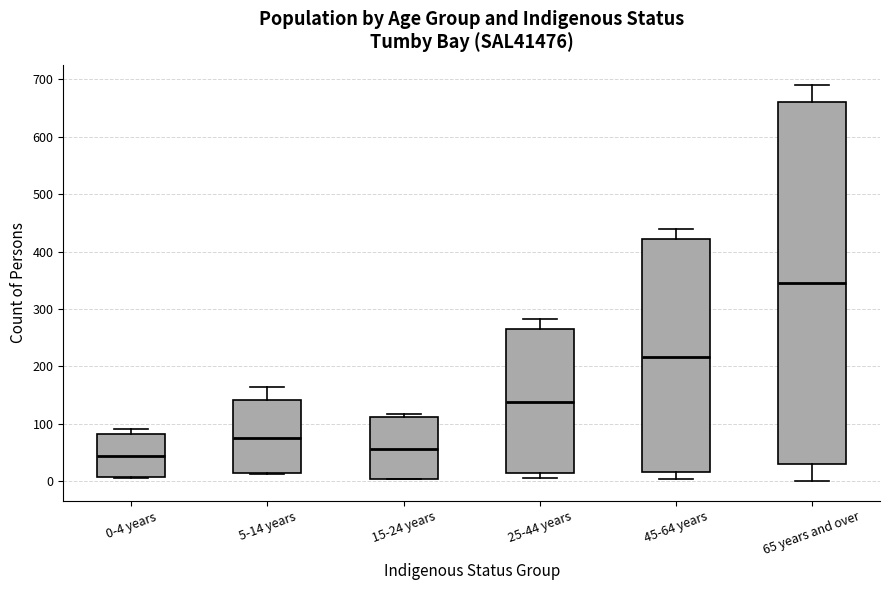

Reading left to right, read every box against the y-axis: the position of its median line, the range the box covers, and the ends of its whiskers. The values are not printed on the chart, so give them approximately, as read against the axis.

0-4 years: median 40, box 10 to 80, whiskers 10 to 90
5-14 years: median 70, box 10 to 140, whiskers 10 to 160
15-24 years: median 60, box 0 to 110, whiskers 0 to 120
25-44 years: median 140, box 10 to 270, whiskers 10 (just below the box's lower edge) to 280
45-64 years: median 220, box 20 to 420, whiskers 0 to 440
65 years and over: median 350, box 30 to 660, whiskers 0 to 690